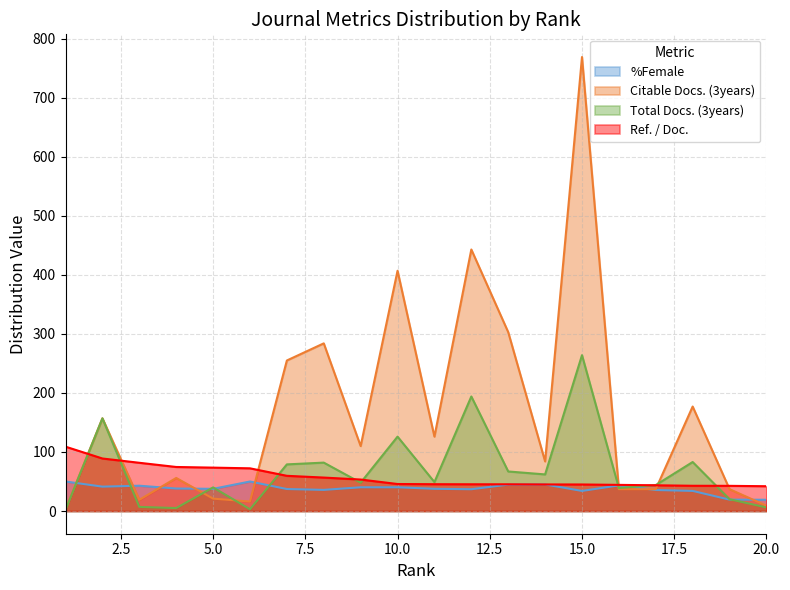

True or false: Ref. / Doc. and Total Docs. (3years) intersect in this chart.

True